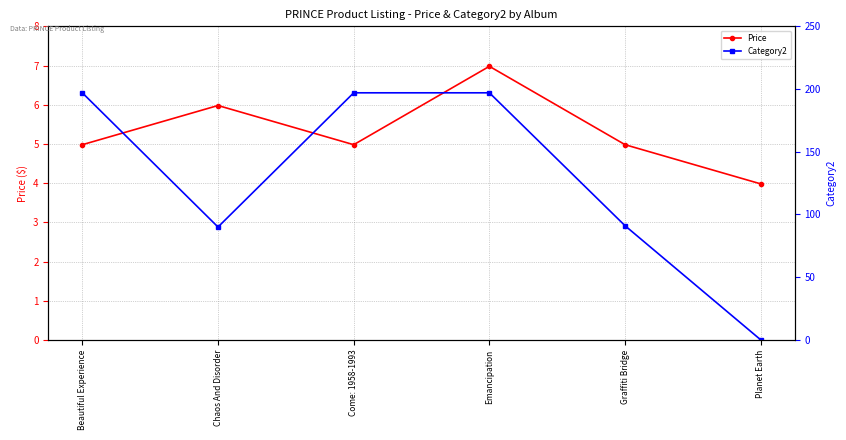

What are all the series names shown in the legend?

Price, Category2